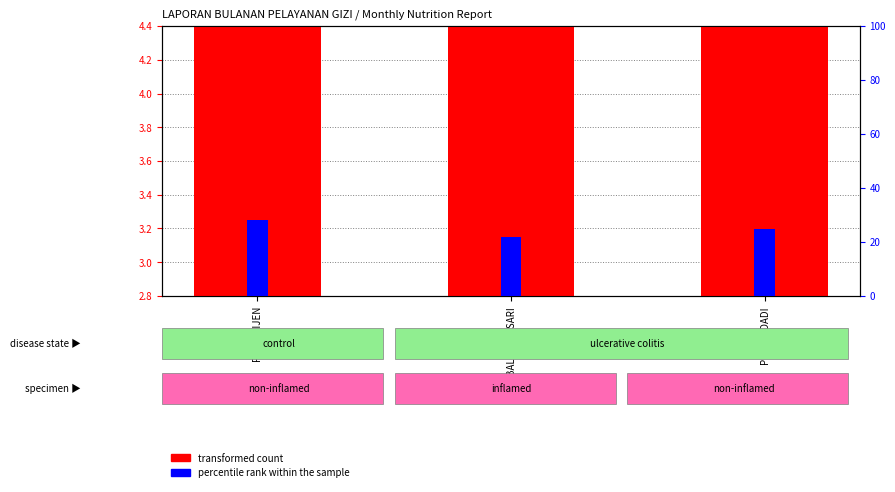

True or false: percentile rank within the sample has a value of 11.2 at PURWODADI.

False